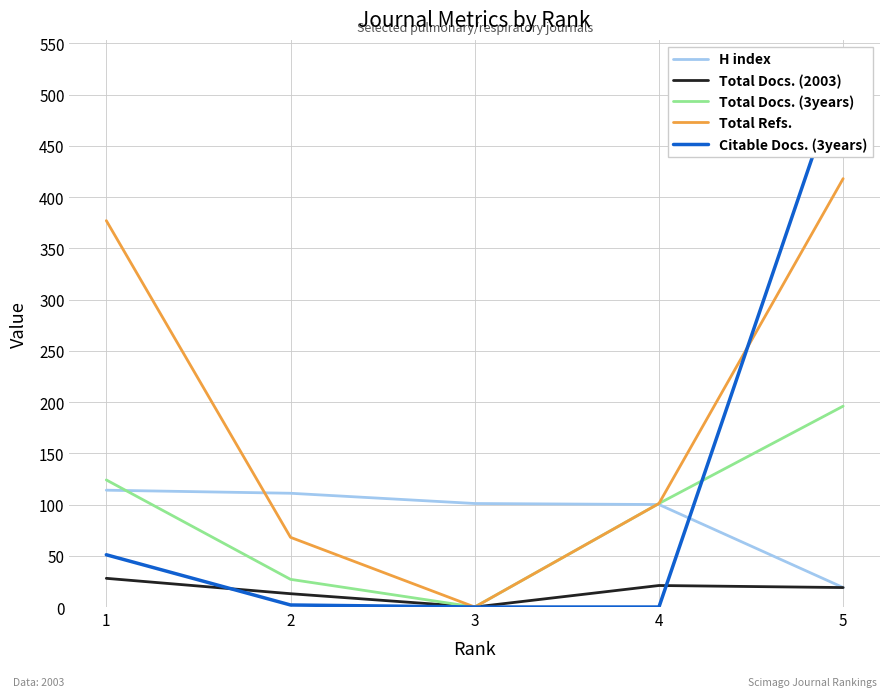

What are all the series names shown in the legend?

H index, Total Docs. (2003), Total Docs. (3years), Total Refs., Citable Docs. (3years)